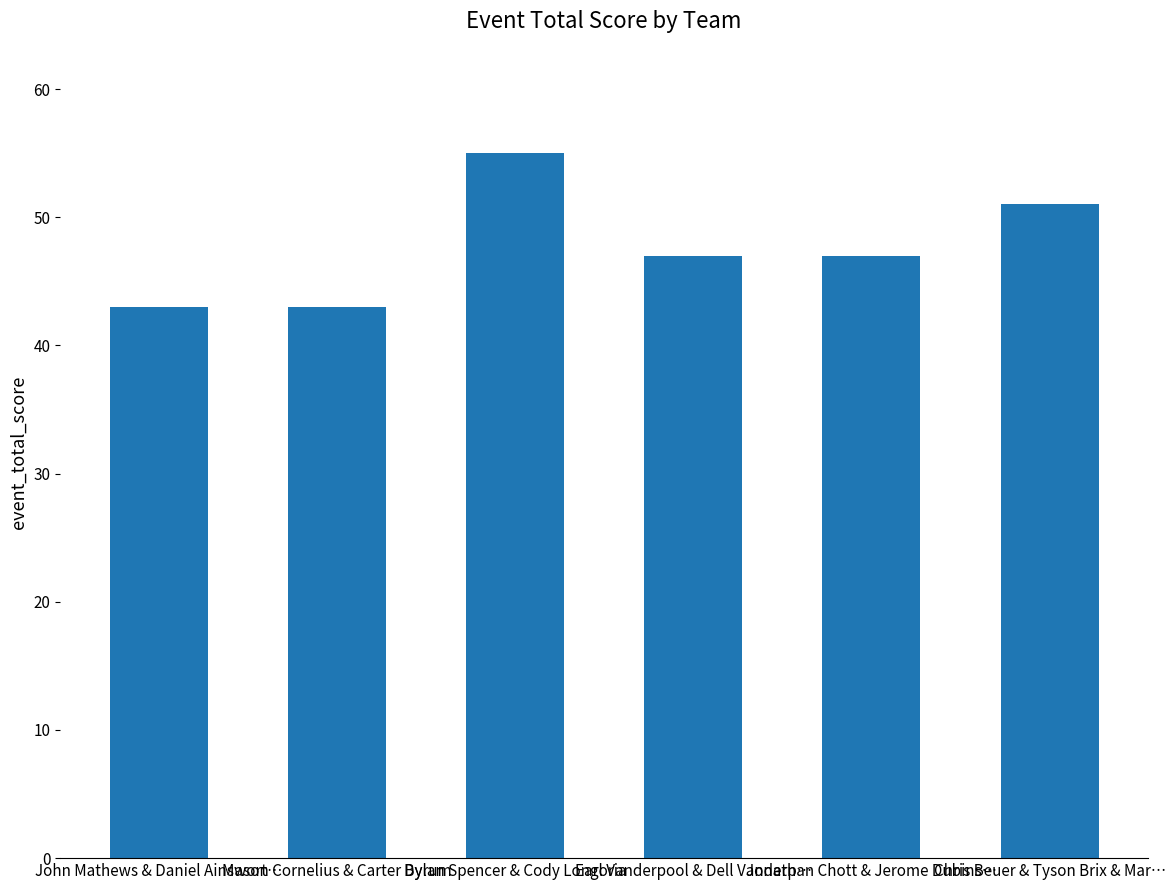

At which label does the data first exceed 47?

Dylan Spencer & Cody Longoria